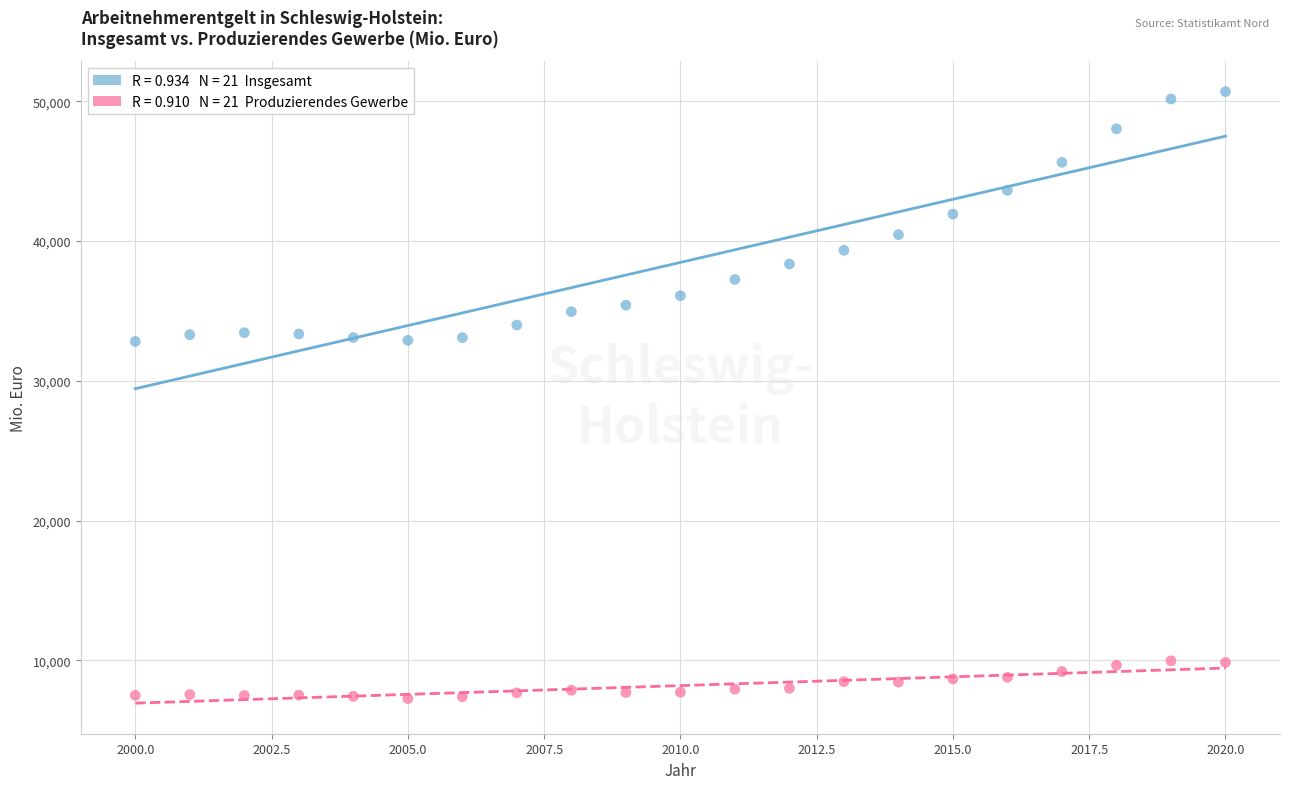

Across all data points, what is the range of Y values (max minus min)?

43428.2